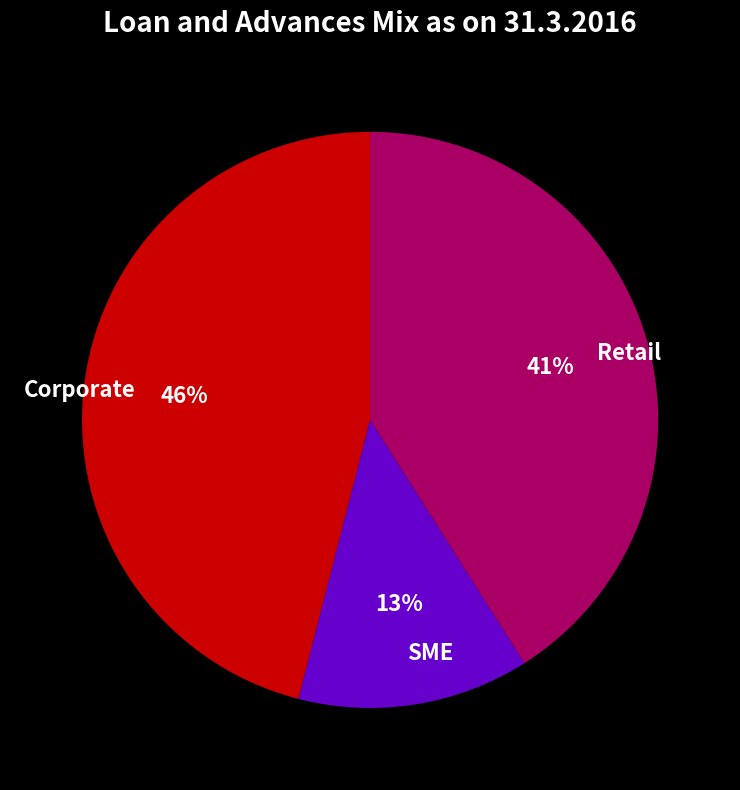

Rank the categories by value from highest to lowest.

Corporate, Retail, SME